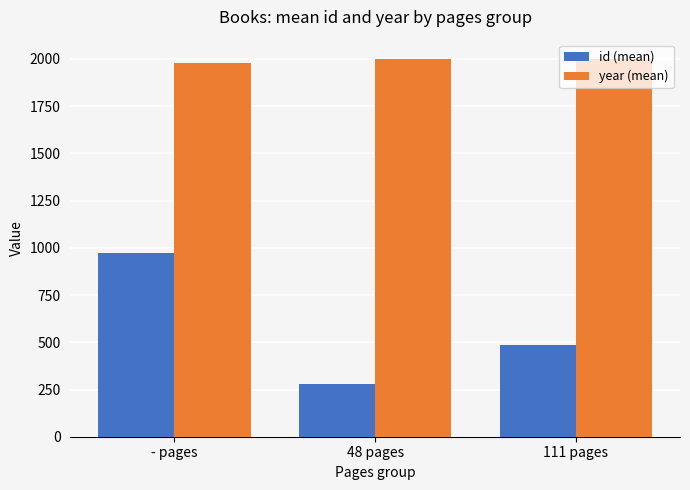

How many distinct data groups are displayed?

2